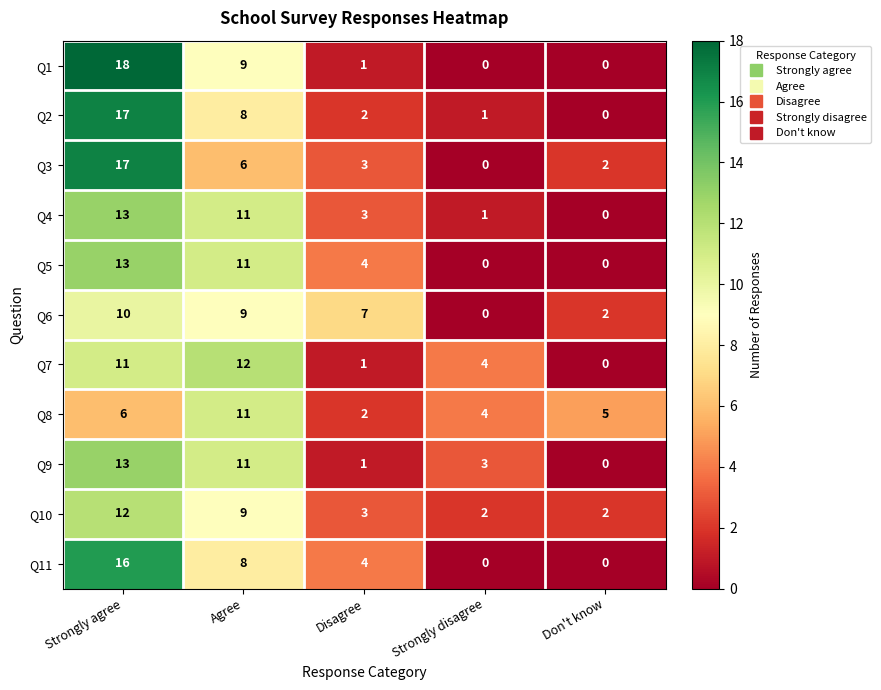

What is the total value across all series at Agree?

105